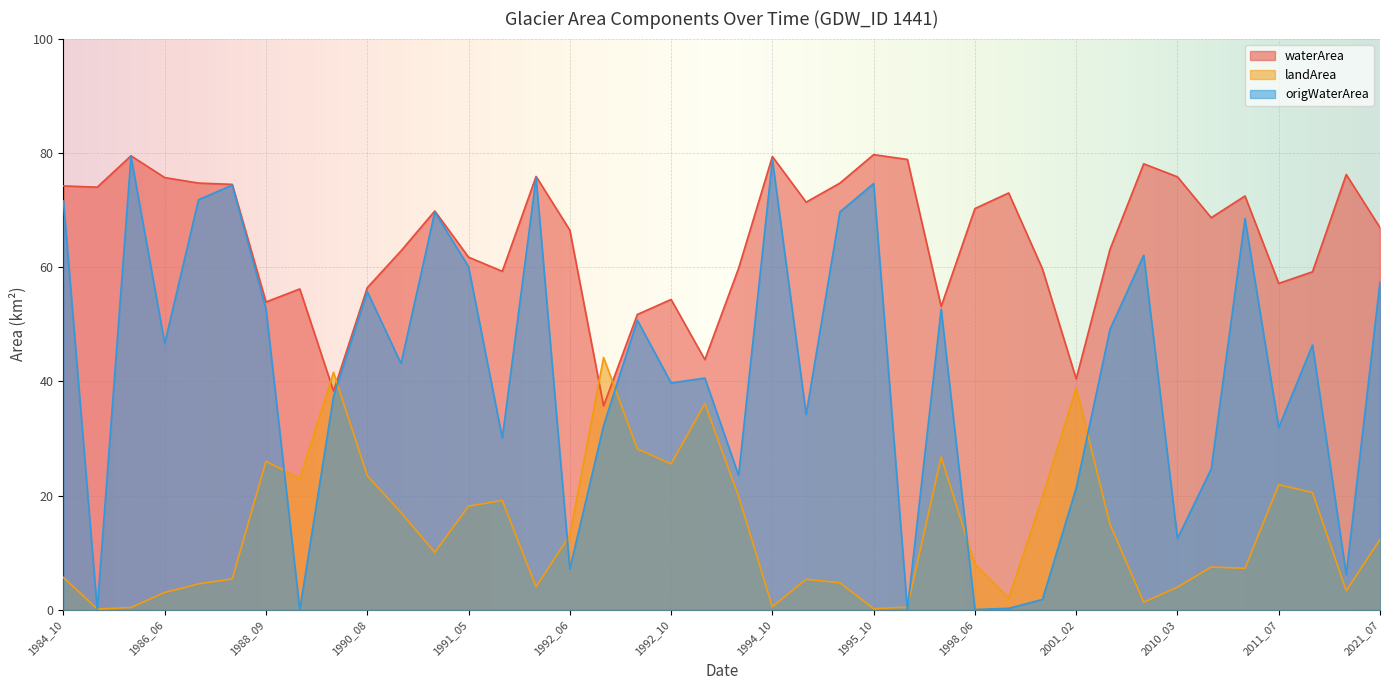

At which category is the sum across all series the highest?

1985_10